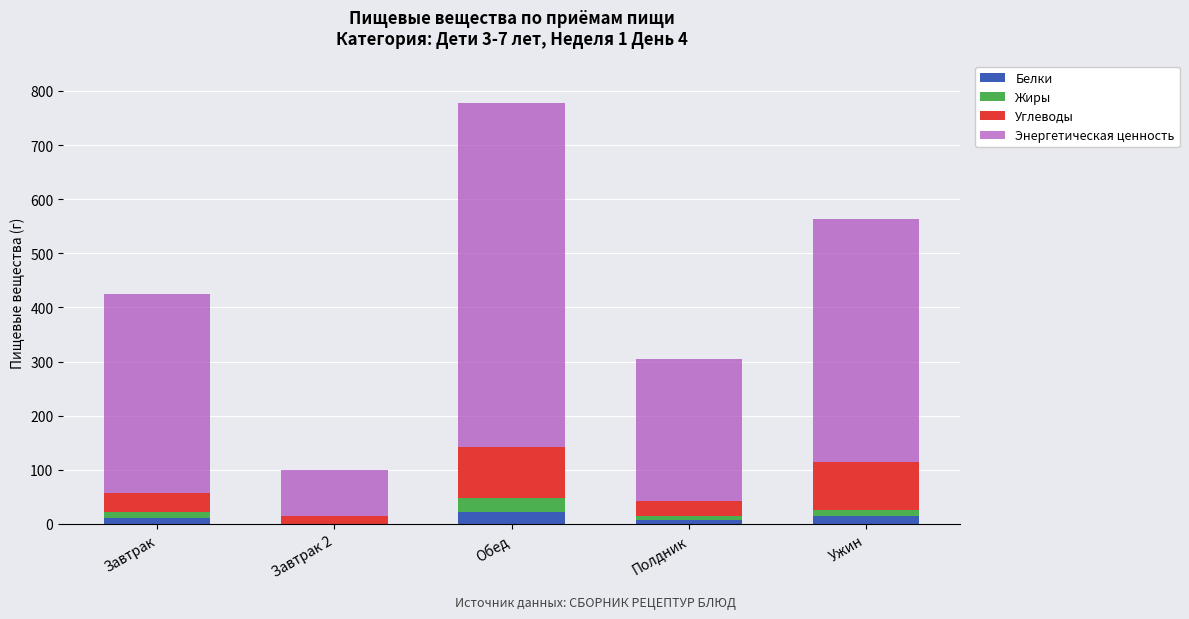

What is the maximum value for Белки?

22.4